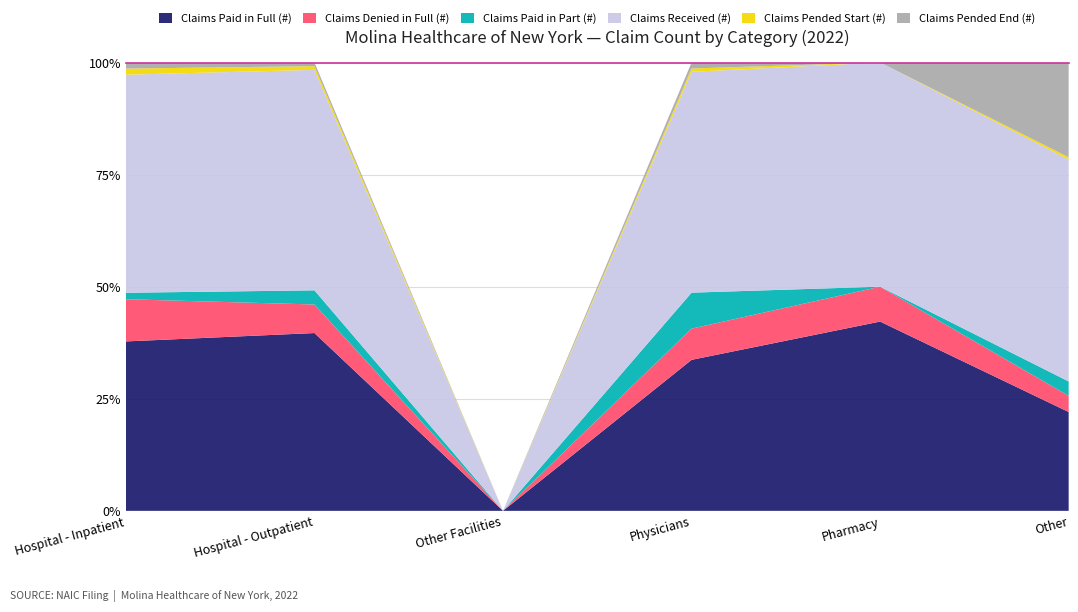

Reading left to right, extract all data points from this chart.

Claims Paid in Full (#): Hospital - Inpatient=3228	Hospital - Outpatient=77699	Other Facilities=0	Physicians=397830	Pharmacy=630222	Other=2063
Claims Denied in Full (#): Hospital - Inpatient=804	Hospital - Outpatient=12479	Other Facilities=0	Physicians=82205	Pharmacy=116168	Other=338
Claims Paid in Part (#): Hospital - Inpatient=123	Hospital - Outpatient=6182	Other Facilities=0	Physicians=94812	Pharmacy=0	Other=300
Claims Received (#): Hospital - Inpatient=4155	Hospital - Outpatient=96363	Other Facilities=0	Physicians=581882	Pharmacy=746393	Other=4632
Claims Pended Start (#): Hospital - Inpatient=116	Hospital - Outpatient=1599	Other Facilities=0	Physicians=8740	Pharmacy=0	Other=47
Claims Pended End (#): Hospital - Inpatient=116	Hospital - Outpatient=1602	Other Facilities=0	Physicians=15775	Pharmacy=0	Other=1978